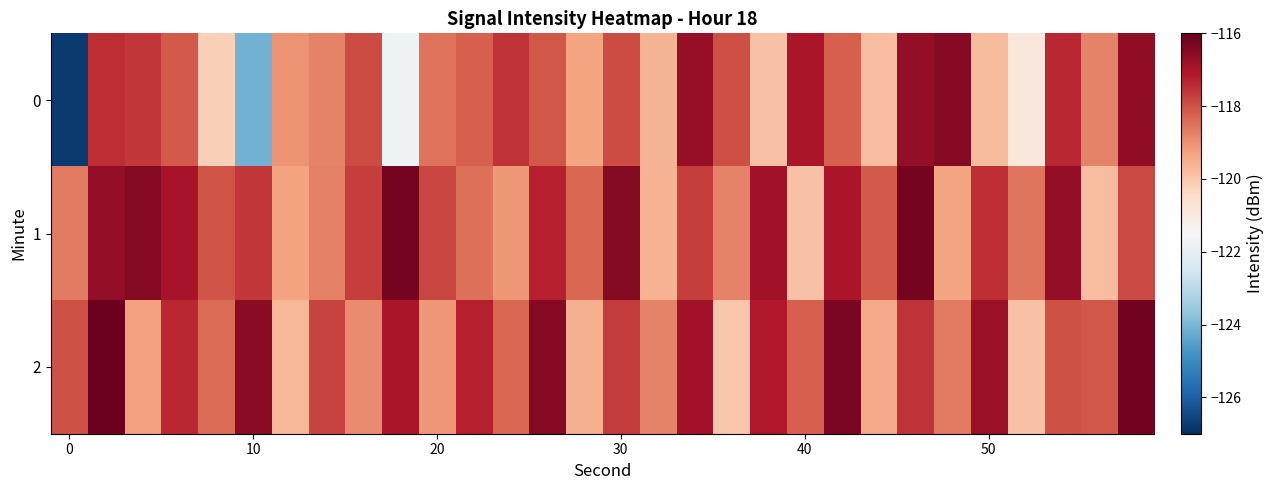

Count the number of categories in the chart.

30